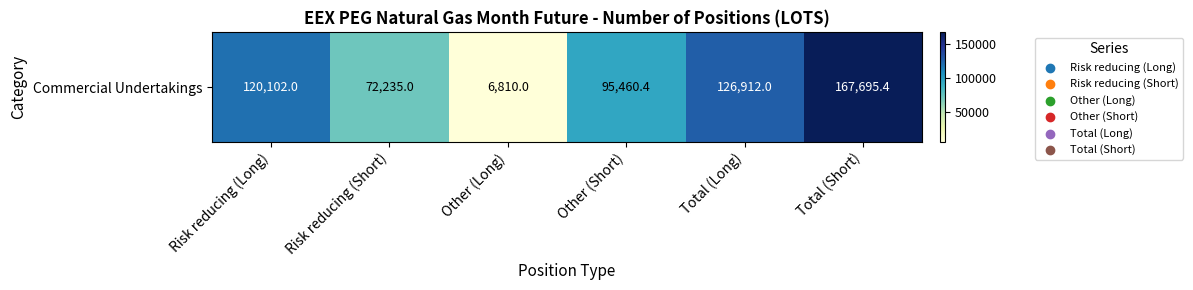

Which has a higher value, Risk reducing (Short) or Total (Short)?

Total (Short)